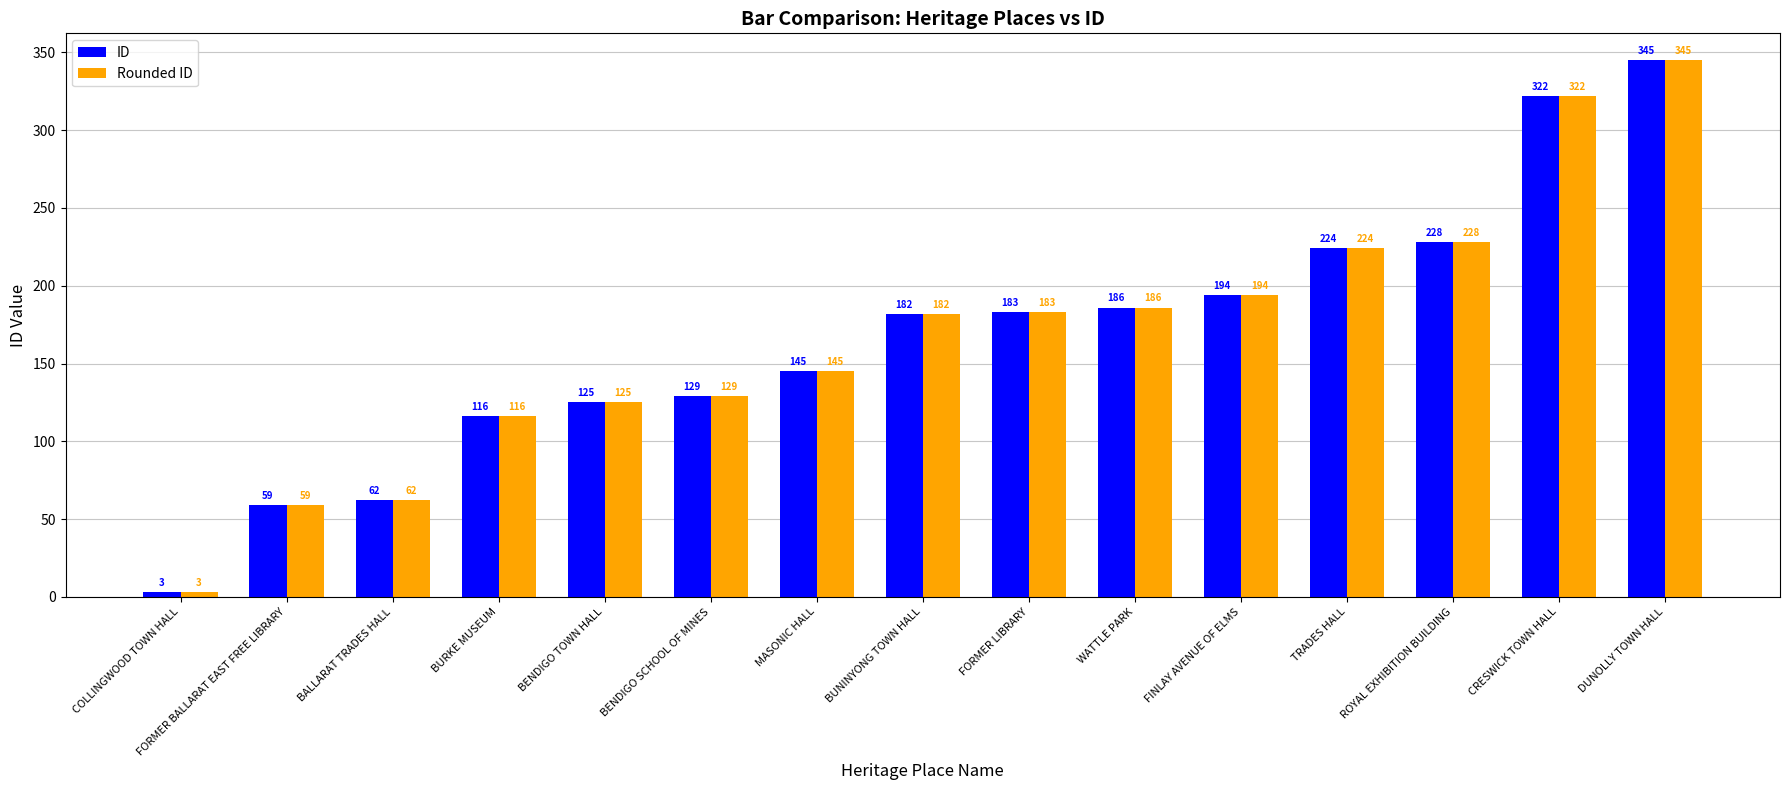

Which category has the highest value in the ID series?

DUNOLLY TOWN HALL